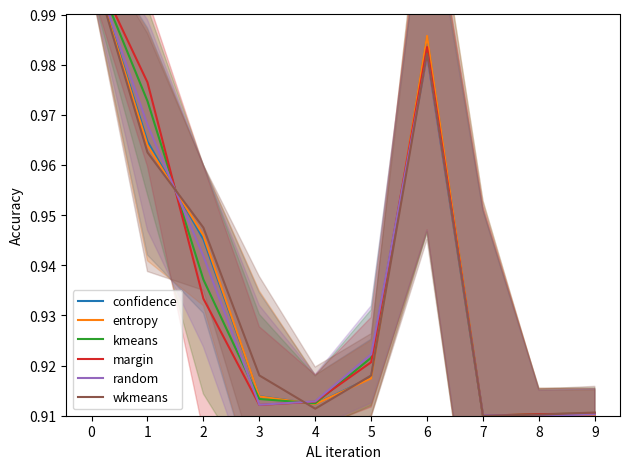

What are all the series names shown in the legend?

confidence, entropy, kmeans, margin, random, wkmeans